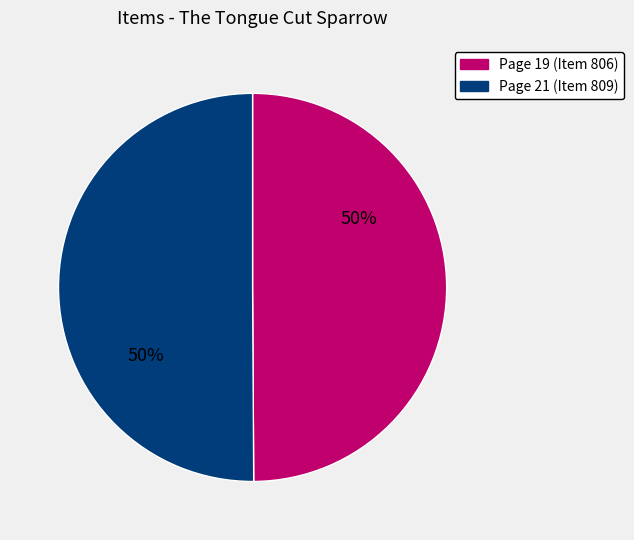

To the nearest percent, what is the average slice percentage?

50%